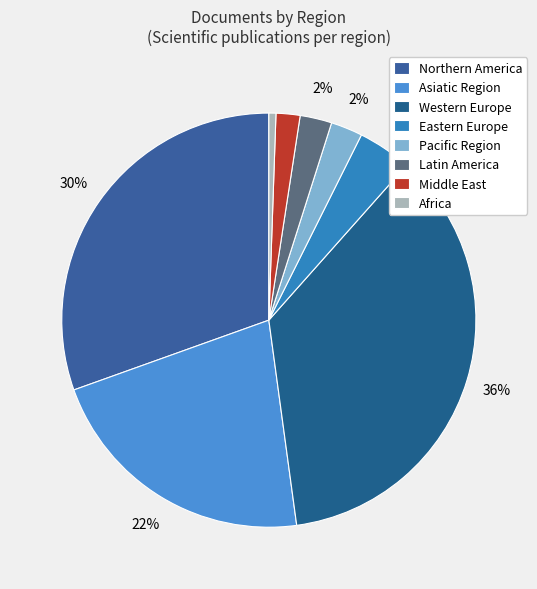

Which category has the smallest portion of the pie?

Africa